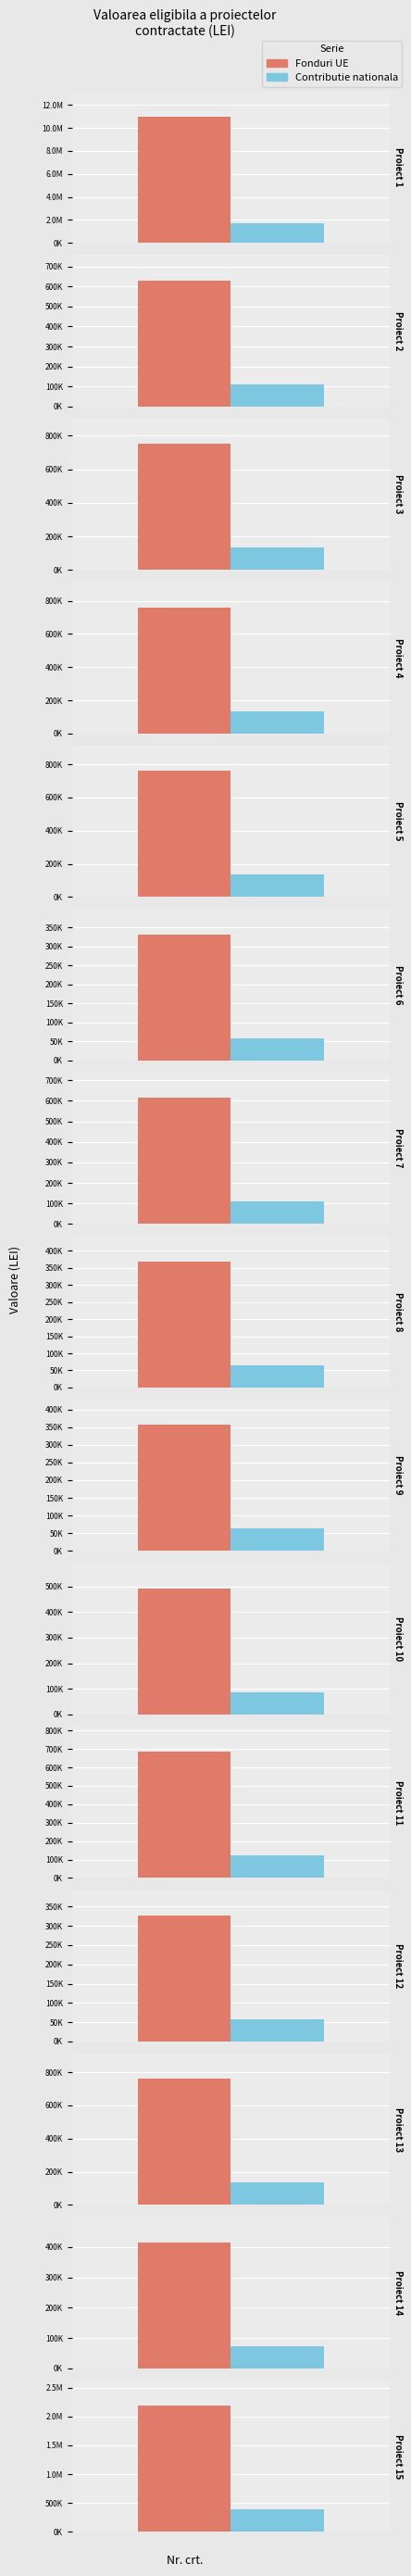

Reading right to left, extract all data points from this chart.

Fonduri UE: 2183824.8	415348.8	760291.0	327469.0	684777.4	492434.0	356350.1	369151.2	614423.9	332200.5	760274.9	760291.0	752051.7	630559.9	10965929.6
Contributie nationala: 385380.8	73296.8	134169.0	57788.6	120843.1	86900.1	62885.3	65144.3	108427.7	58623.6	134166.2	134169.0	132715.0	111275.3	1677142.2